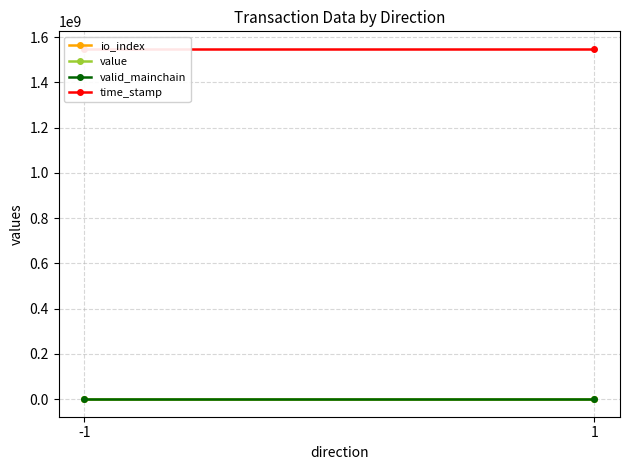

Where is value nearest to the value 178?

-1